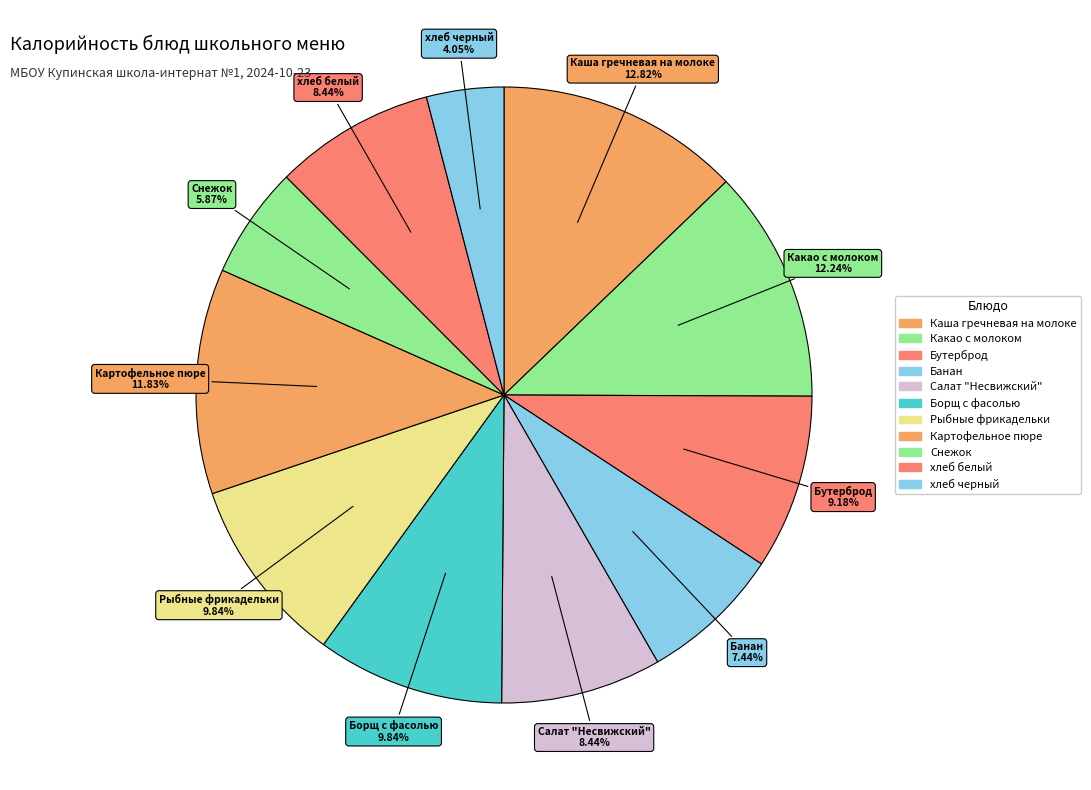

How many segments does this pie chart have?

11